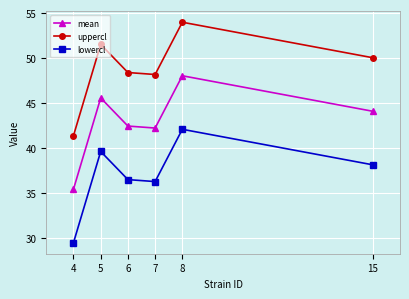

What is the difference between the highest and lowest values at 5?

11.9